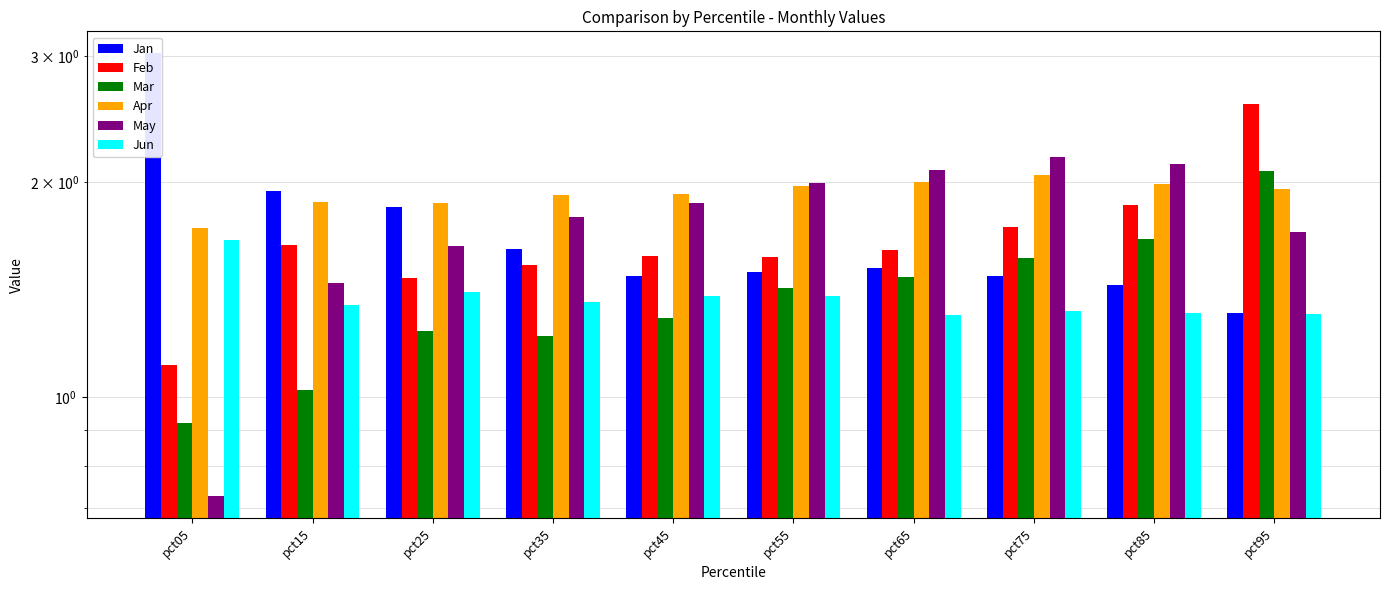

What is the total value across all series at pct75?

10.3